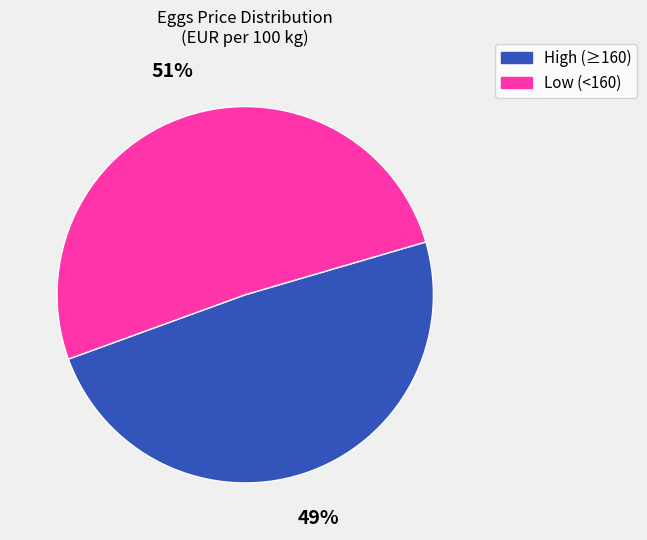

How many slices are in this pie chart?

2